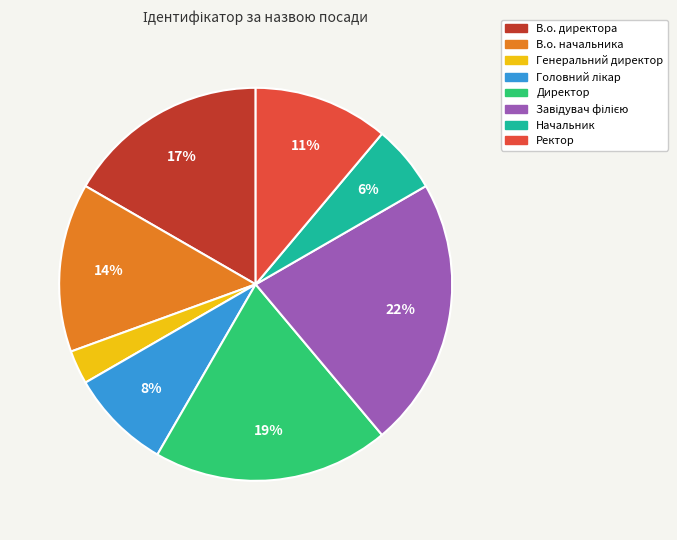

Which category has the smallest portion of the pie?

Генеральний директор